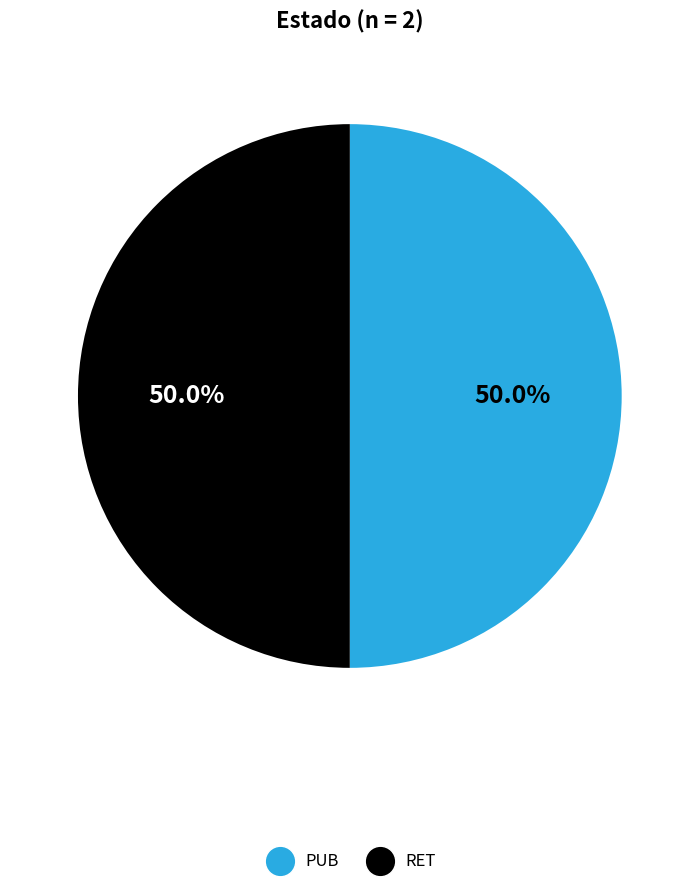

How many slices are in this pie chart?

2